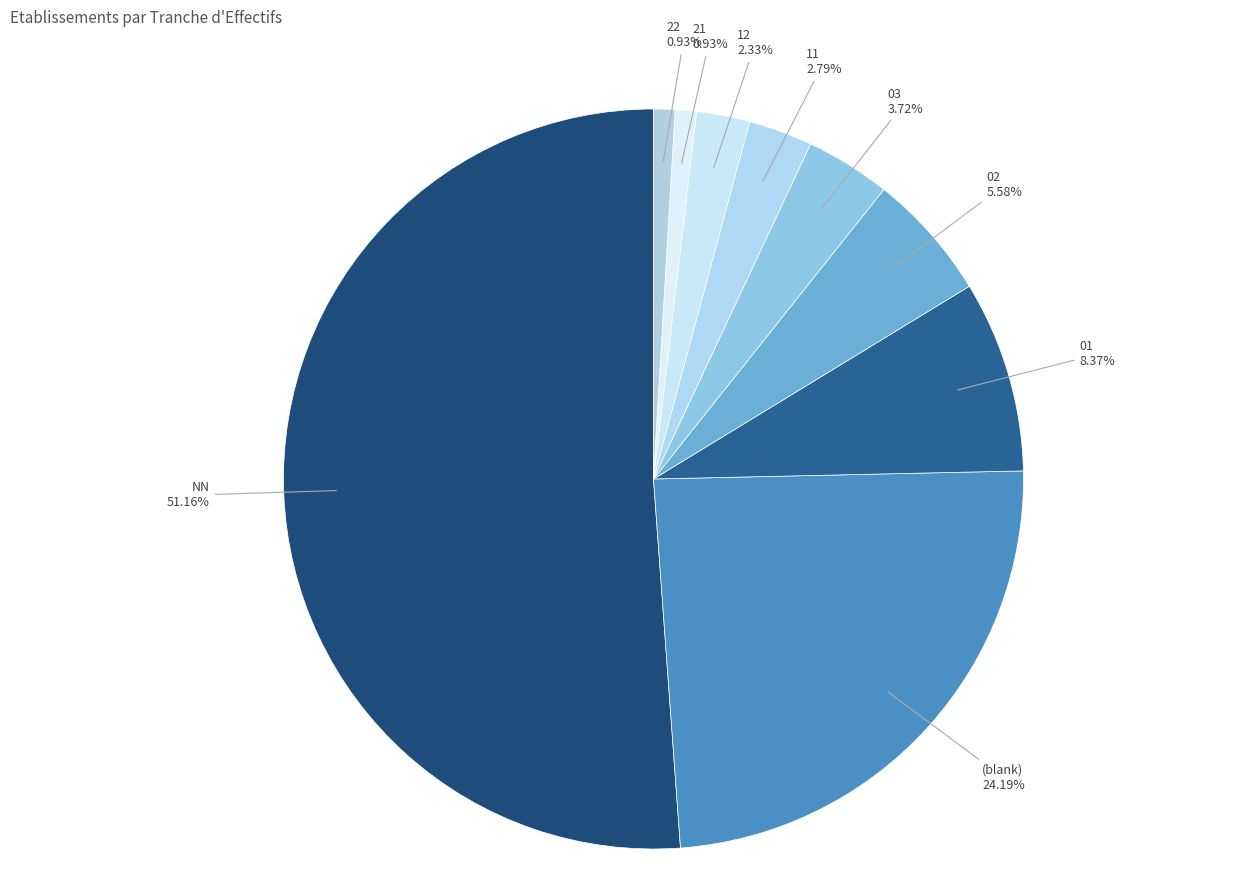

How much of the chart is everything except NN?

48.8%